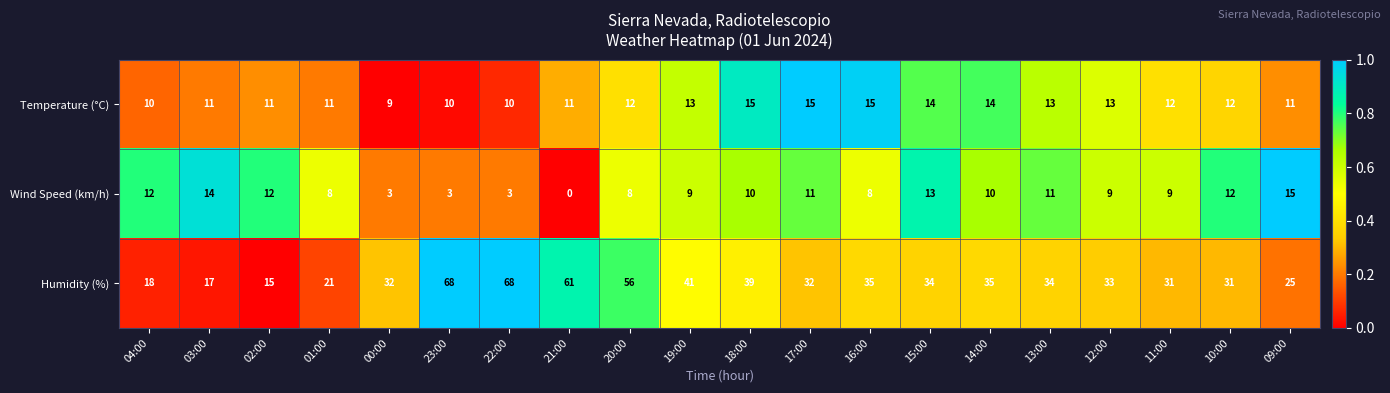

What is the difference between the maximum and second lowest values in the Humidity (%) series?

51